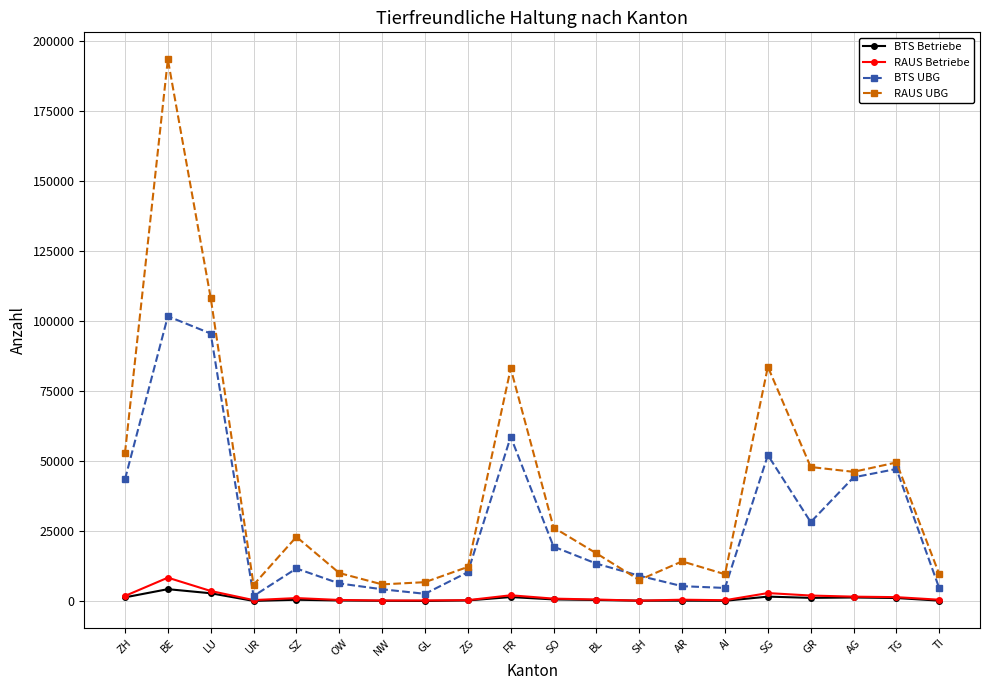

Between SH and AG, which series saw the biggest shift?

RAUS UBG